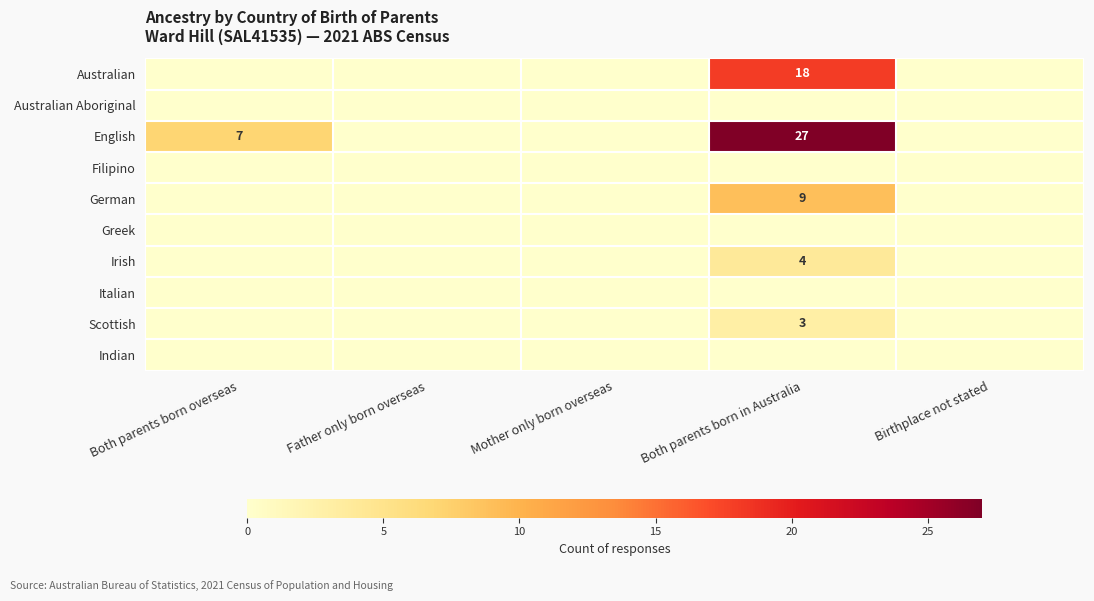

What is the difference between the highest and lowest values at Both parents born in Australia?

27